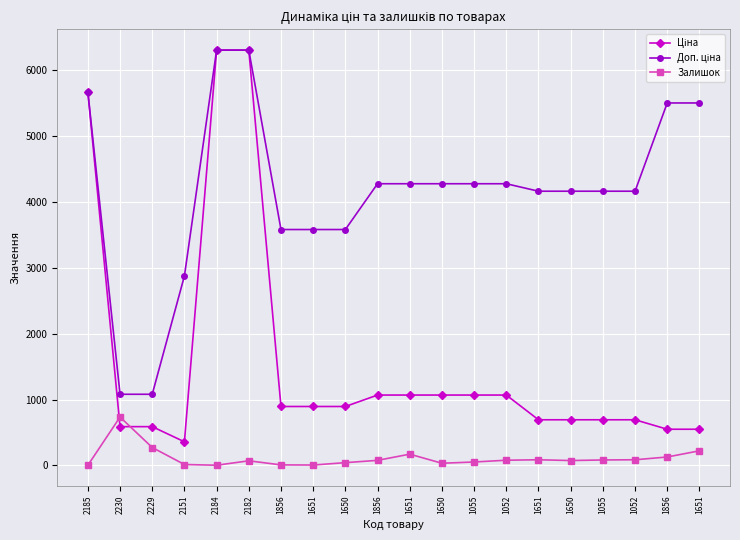

Which series has the largest total across all categories?

Доп. ціна